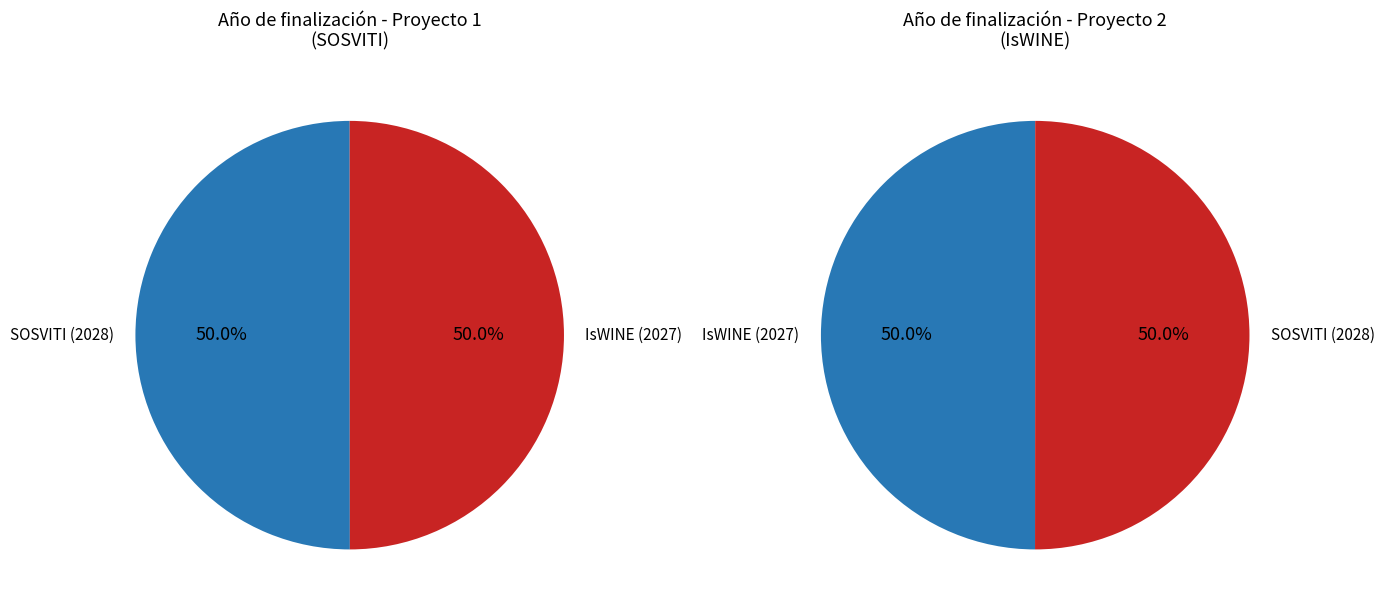

To the nearest percent, what percentage of the pie is SOSVITI (2028)?

50%